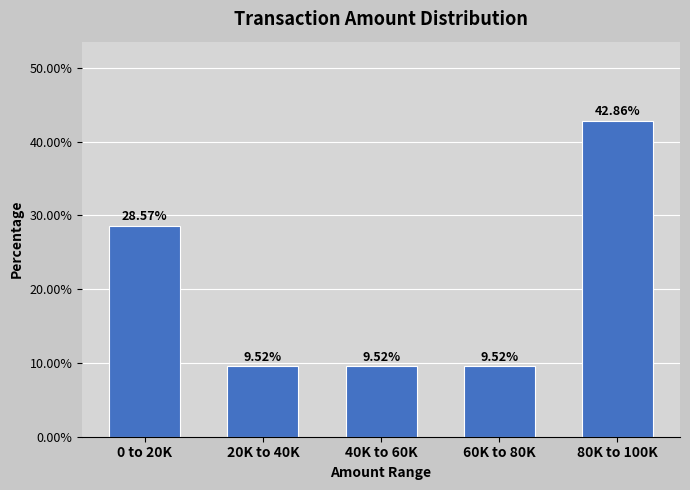

What is the sum of all values?

100.0